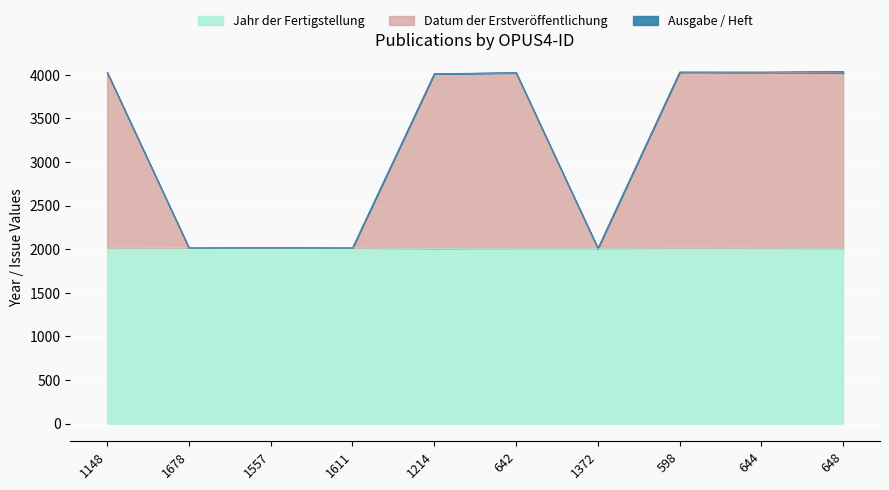

At which label does Jahr der Fertigstellung reach its peak?

1678